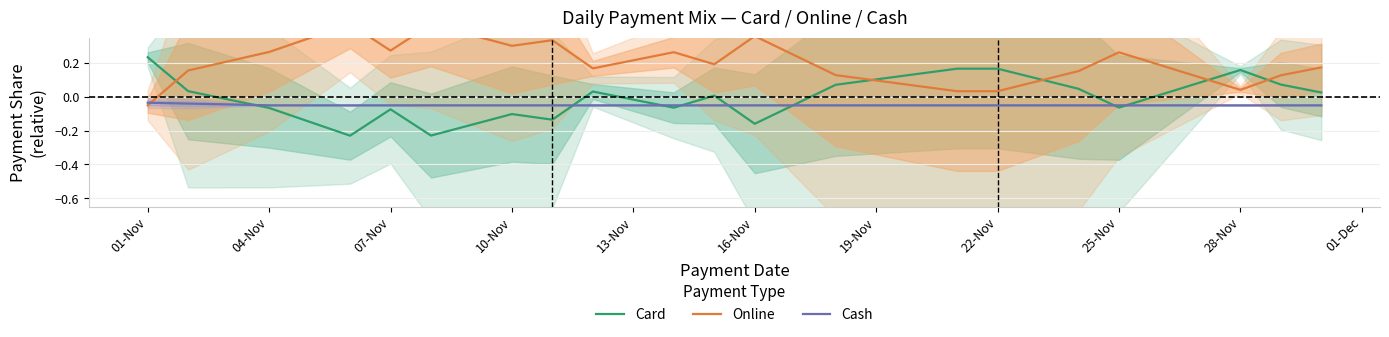

True or false: Cash and Card intersect in this chart.

True